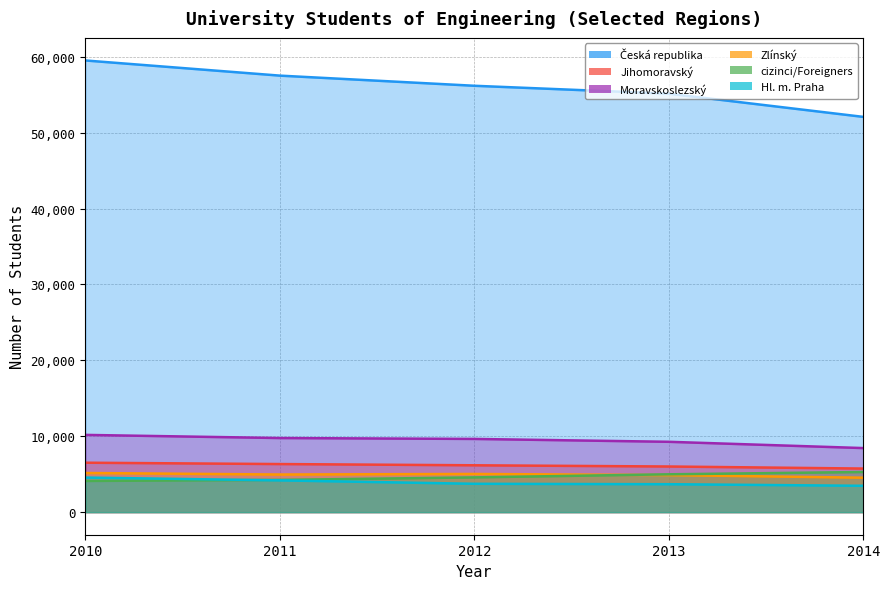

Count the number of categories in the chart.

5